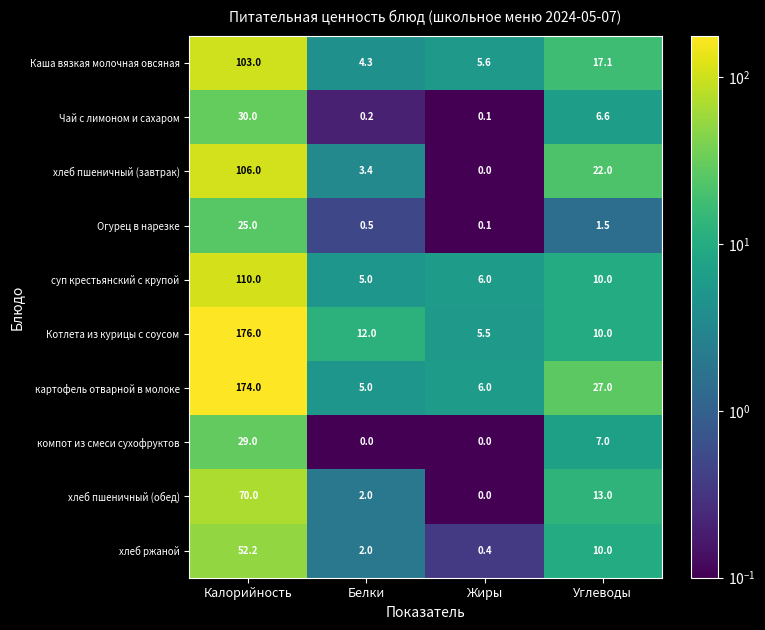

True or false: хлеб ржаной has a value of 2.0 at Белки.

True